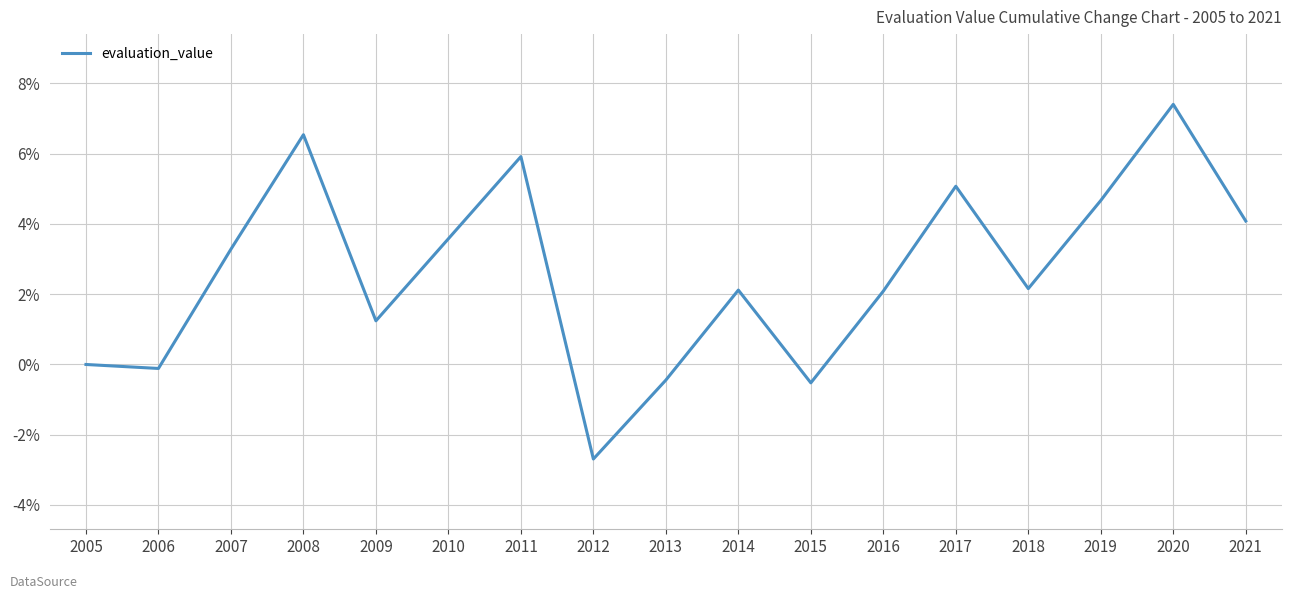

How many interior local valleys (lower than both neighbors) does the data have?

5